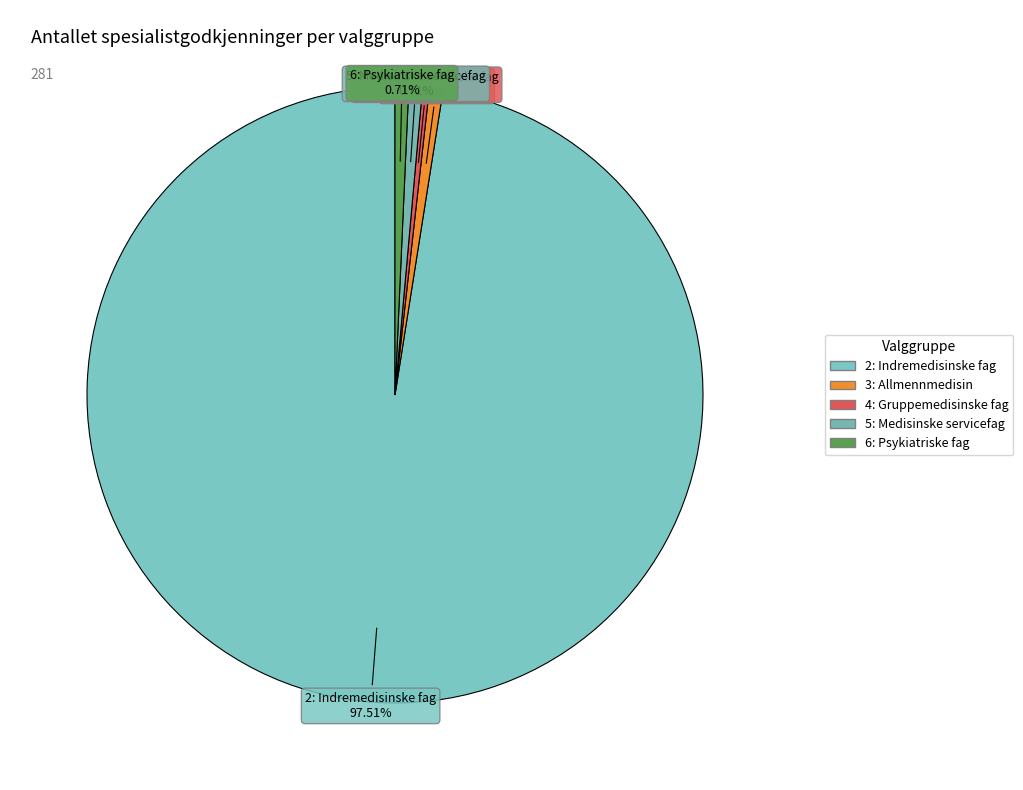

How many slices are in this pie chart?

5